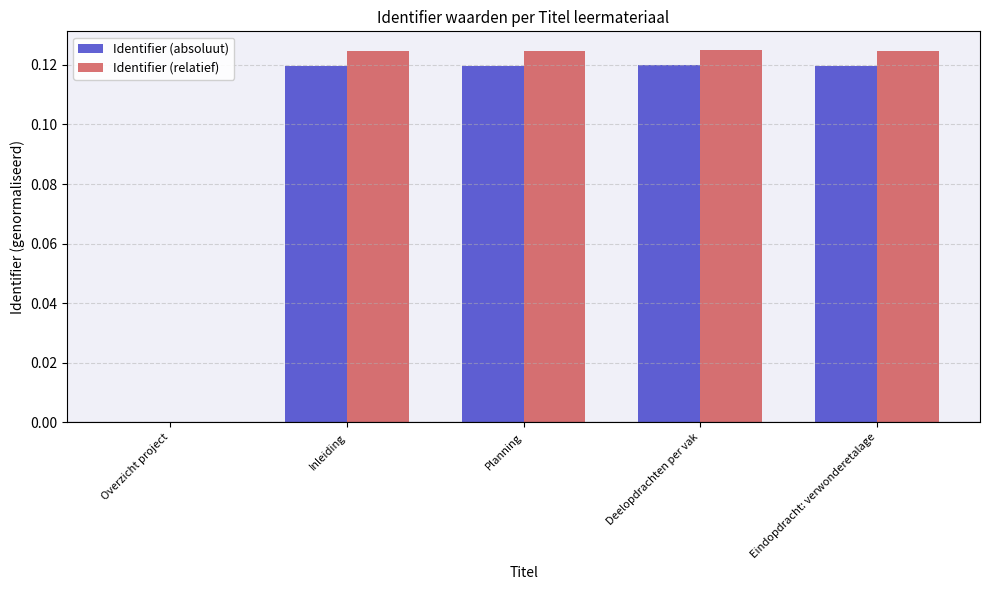

The Identifier (absoluut) series shows -0.1 at Overzicht project. True or false?

False